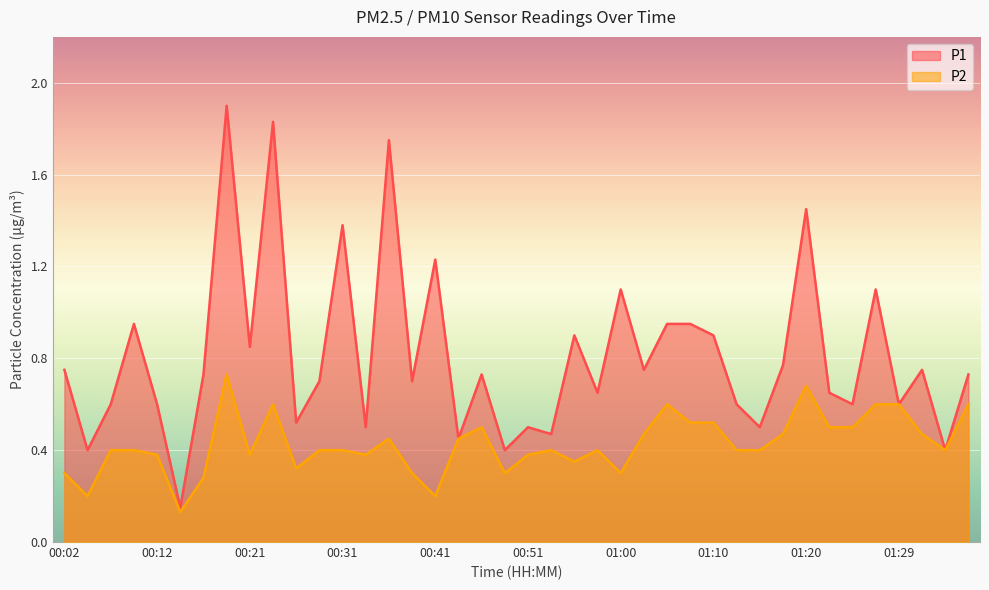

True or false: P2 and P1 intersect in this chart.

False